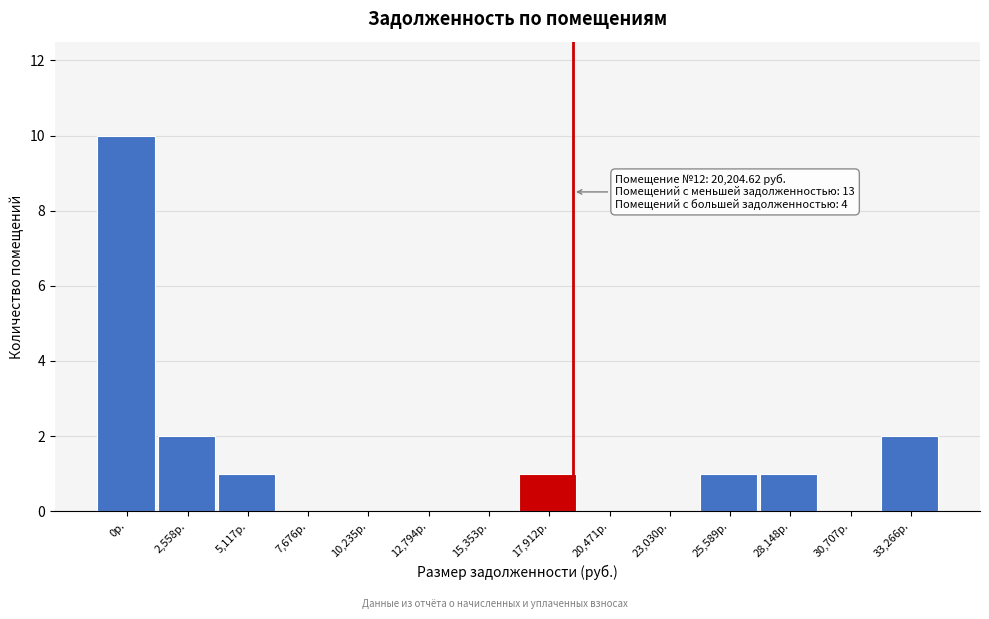

Reading left to right, list all the values displayed in this chart.

0р.=10	2,558р.=2	5,117р.=1	7,676р.=0	10,235р.=0	12,794р.=0	15,353р.=0	17,912р.=1	20,471р.=0	23,030р.=0	25,589р.=1	28,148р.=1	30,707р.=0	33,266р.=2